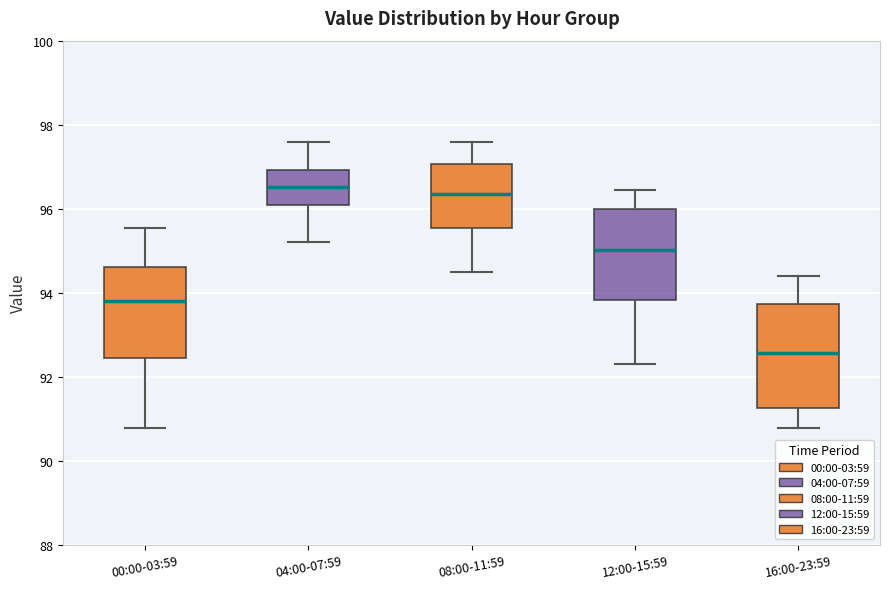

Reading left to right, transcribe this box plot: for each box, give where its median line is, the range the box spans, and where its two whiskers end, as read against the y-axis. The values are not printed on the chart, so give them approximately, as read against the axis.

00:00-03:59: median 93.8, box 92.4 to 94.6, whiskers 90.8 to 95.6
04:00-07:59: median 96.6, box 96.0 to 97.0, whiskers 95.2 to 97.6
08:00-11:59: median 96.4, box 95.6 to 97.0, whiskers 94.6 to 97.6
12:00-15:59: median 95.0, box 93.8 to 96.0, whiskers 92.4 to 96.4
16:00-23:59: median 92.6, box 91.2 to 93.8, whiskers 90.8 to 94.4